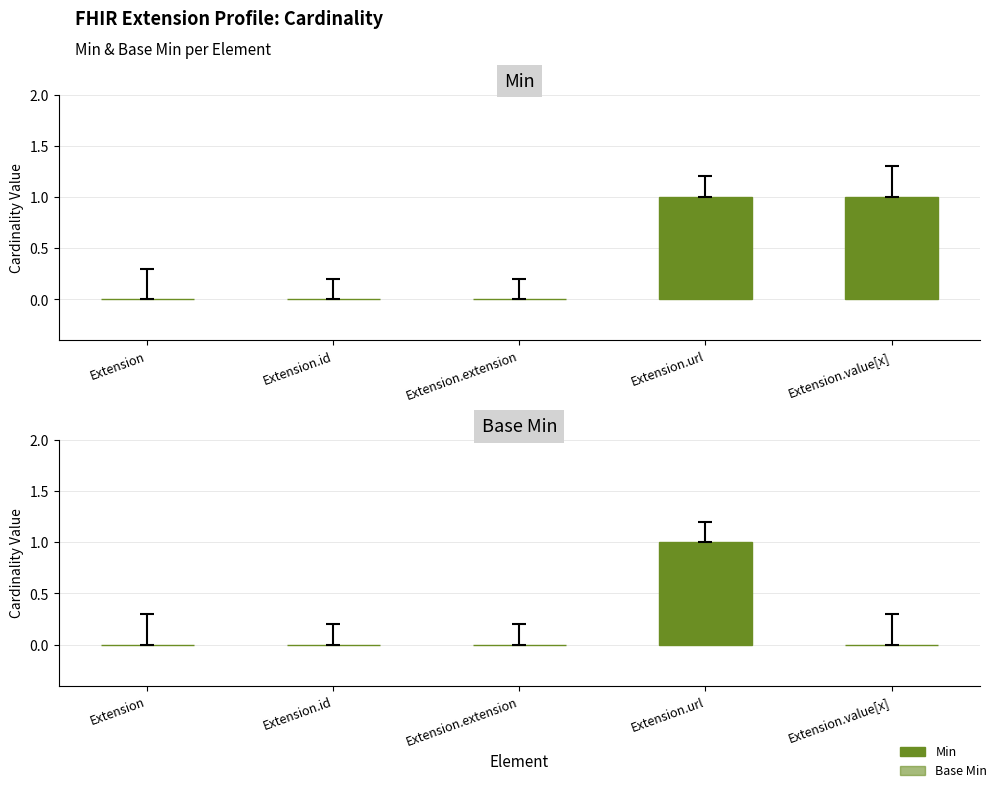

Rank the series by their maximum value, from highest to lowest.

Min, Base Min